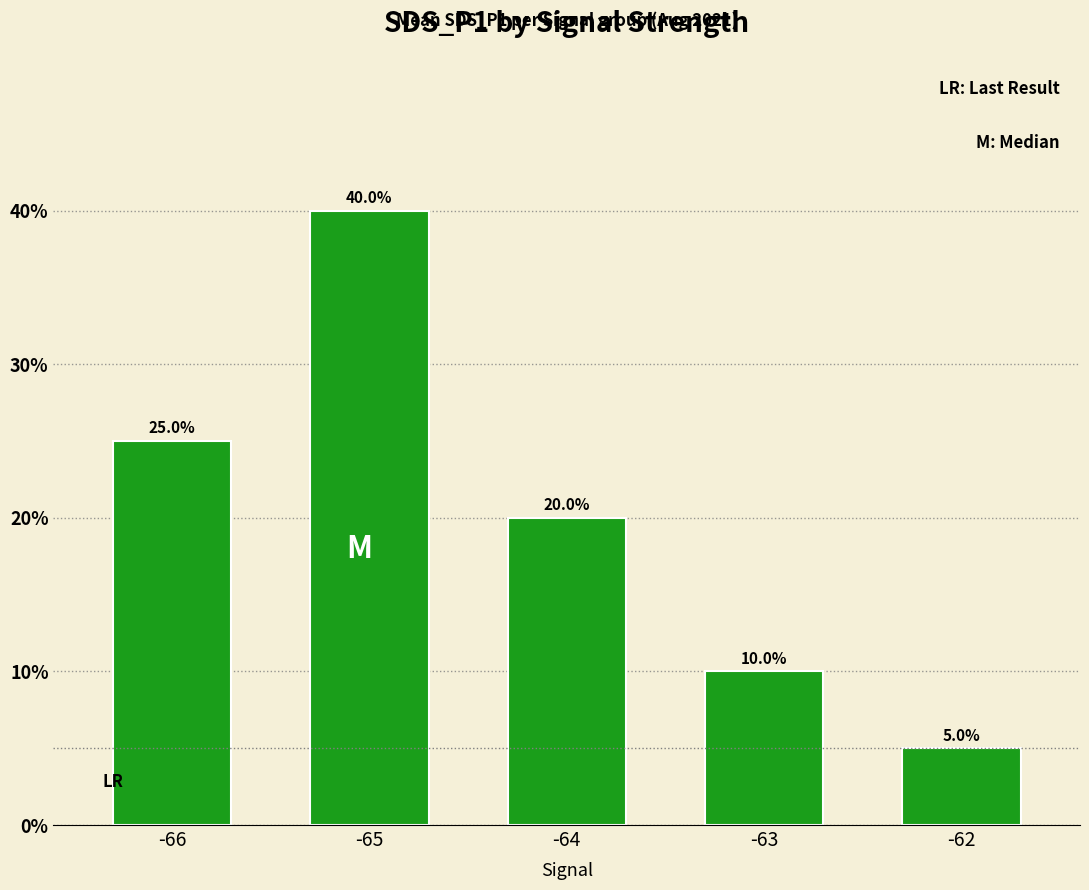

The value at -64 is 12. True or false?

False